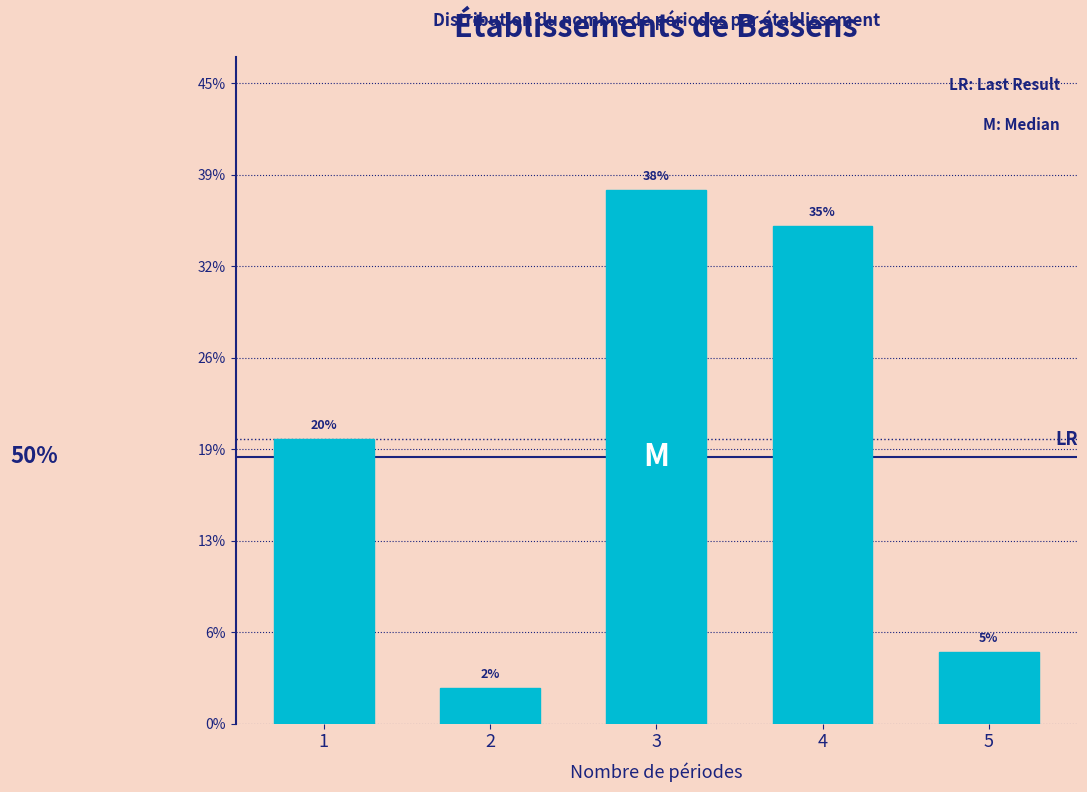

What is the maximum value shown in the chart?

37.5